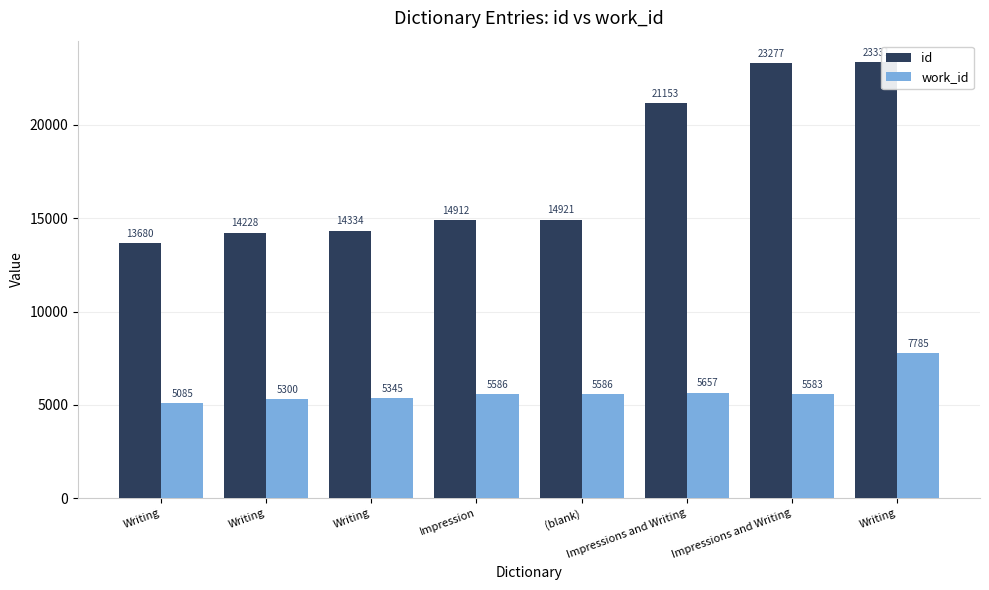

What is the maximum value shown in the chart?

23331